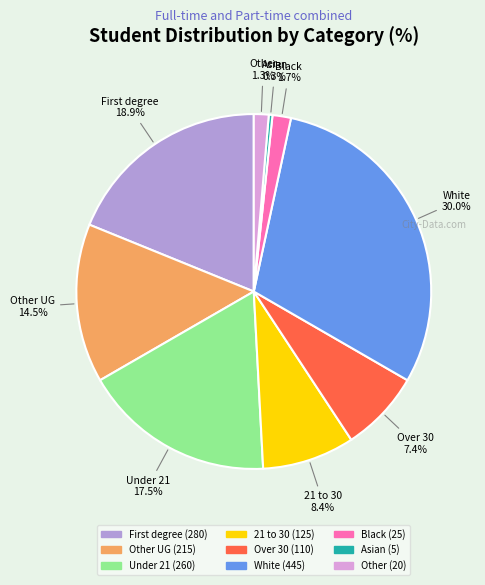

Is there a majority slice in this chart?

No